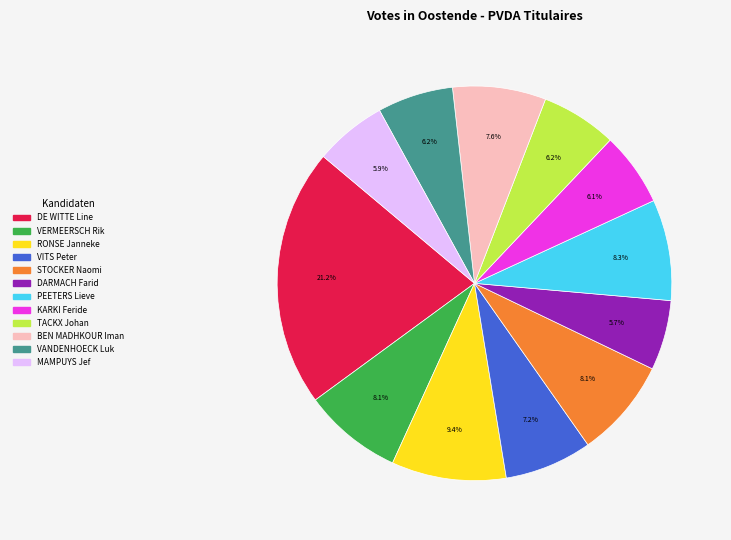

True or false: PEETERS Lieve accounts for 8% of the total.

True